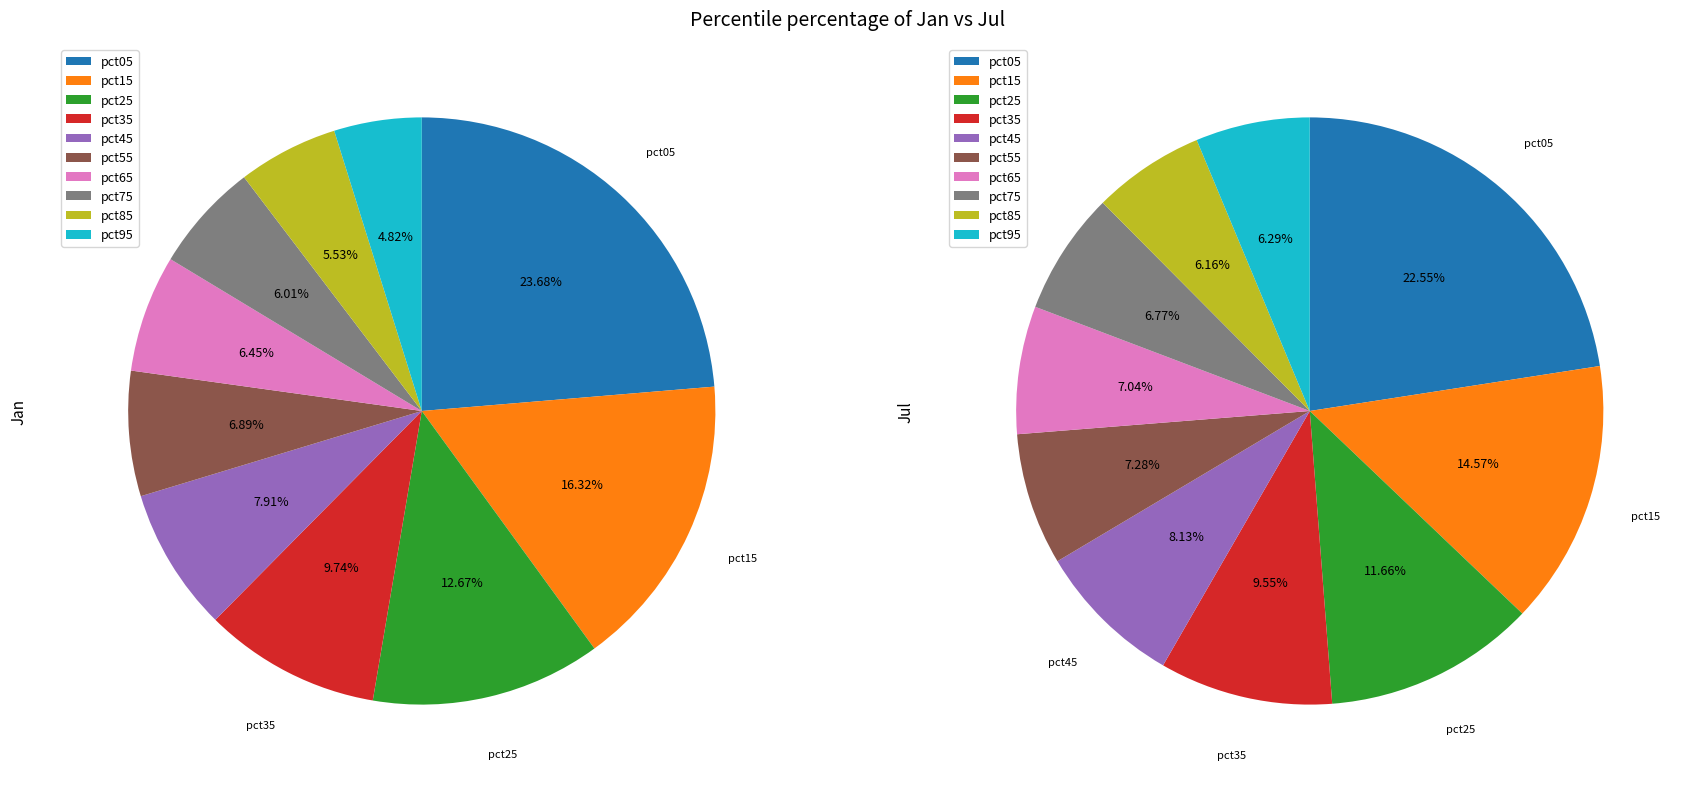

Does any single category account for the majority?

No